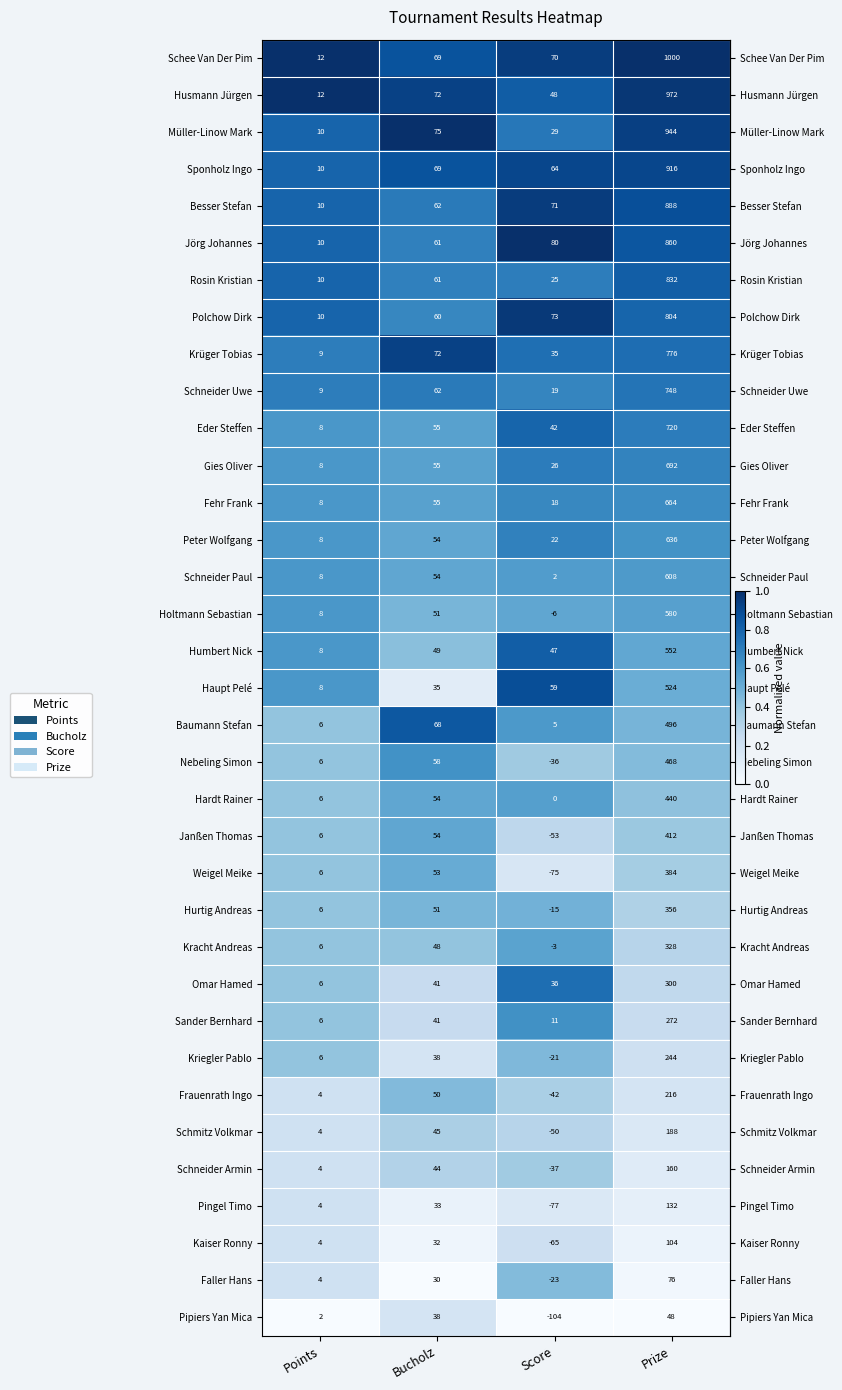

What is the total value across all series at Score?

175